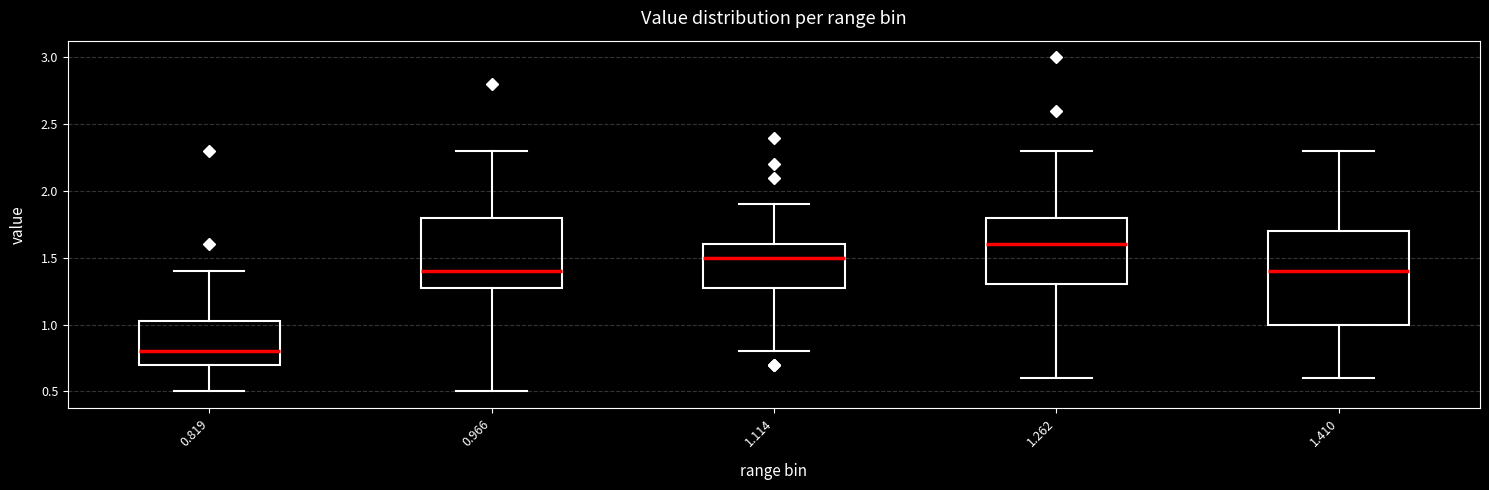

Reading left to right, transcribe this box plot: for each box, give where its median line is, the range the box spans, and where its two whiskers end, as read against the y-axis. The values are not printed on the chart, so give them approximately, as read against the axis.

0.819: median 0.80, box 0.70 to 1.05, whiskers 0.50 to 1.40
0.966: median 1.40, box 1.30 to 1.80, whiskers 0.50 to 2.30
1.114: median 1.50, box 1.30 to 1.60, whiskers 0.80 to 1.90
1.262: median 1.60, box 1.30 to 1.80, whiskers 0.60 to 2.30
1.410: median 1.40, box 1.00 to 1.70, whiskers 0.60 to 2.30